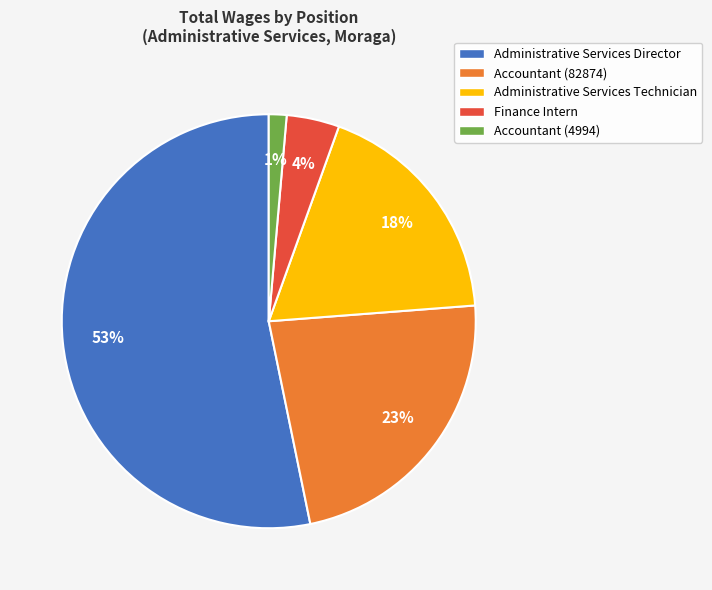

Does any single category account for the majority?

Yes